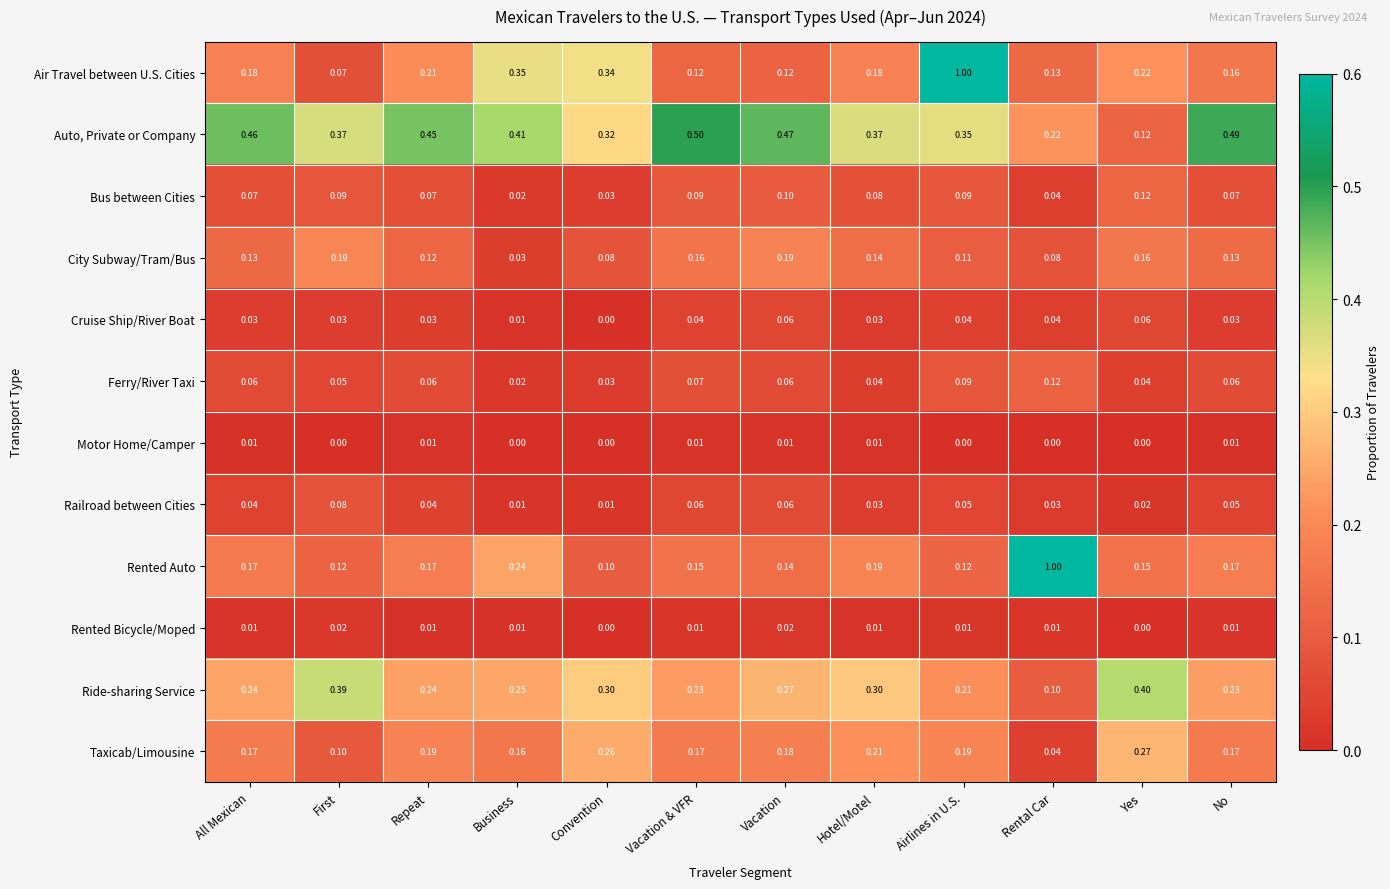

Is the value of Motor Home/Camper at Convention greater than the value of Rented Bicycle/Moped at All Mexican?

No